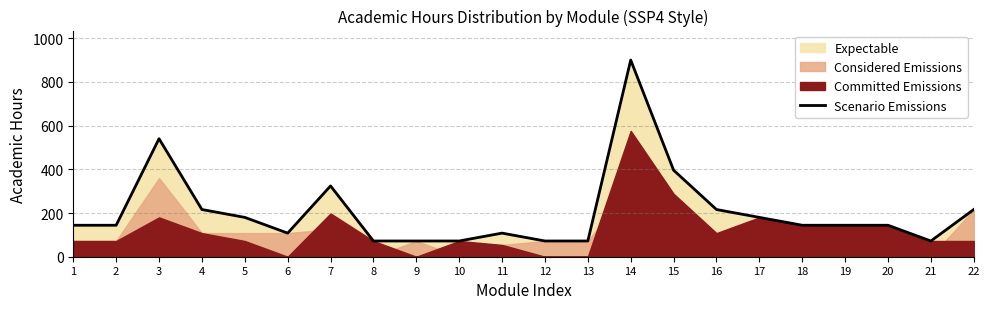

The value at 21 is 119. True or false?

False